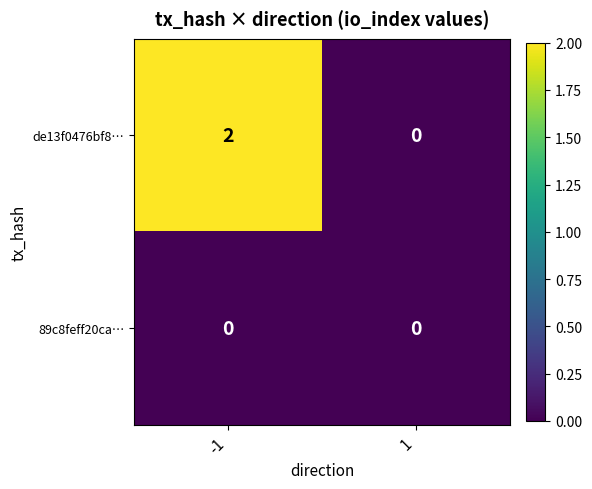

Which series has the largest range (max minus min)?

de13f0476bf8…